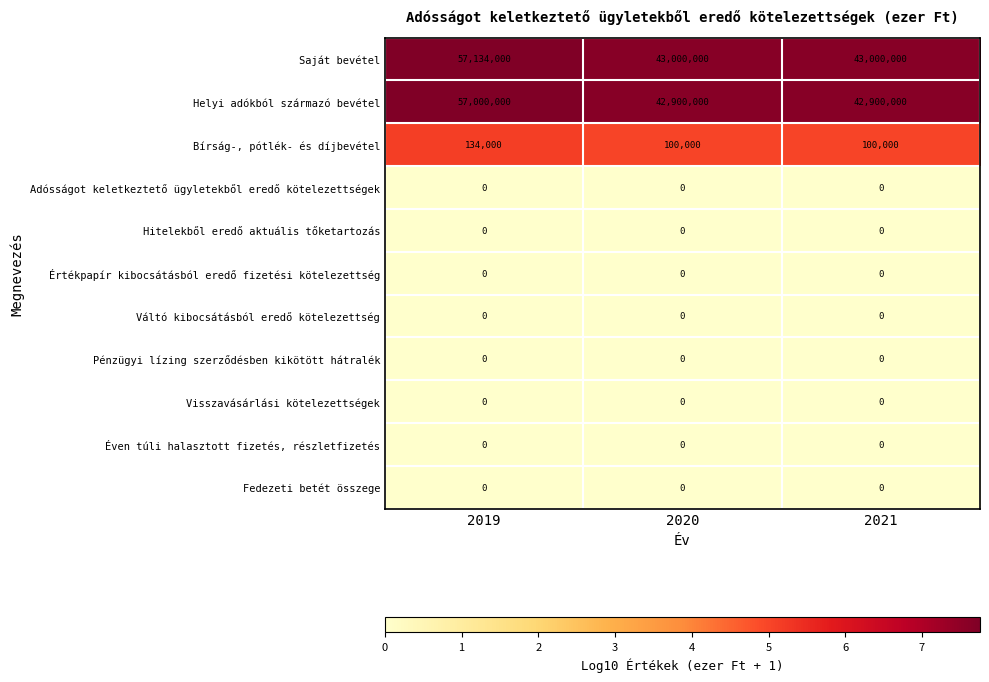

What is the maximum value shown in the chart?

57134000